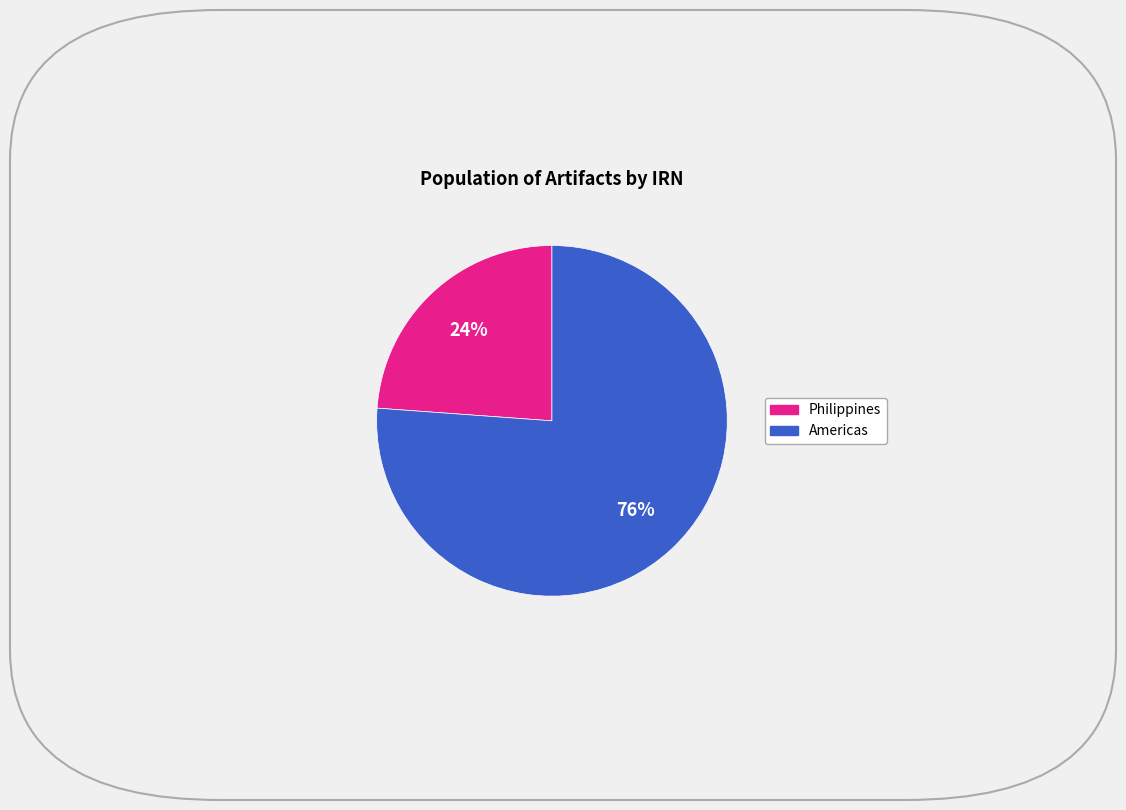

Does any single category account for the majority?

Yes